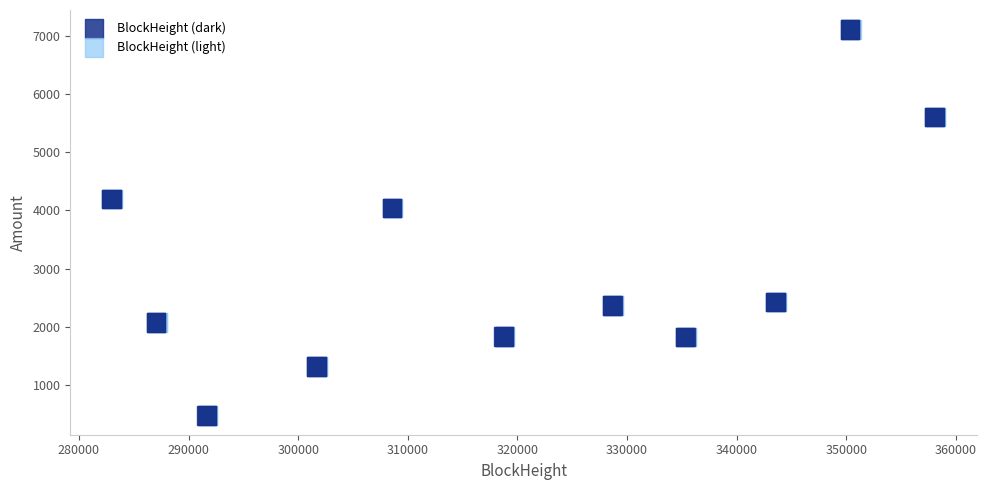

What are all the series names shown in the legend?

BlockHeight (dark), BlockHeight (light)